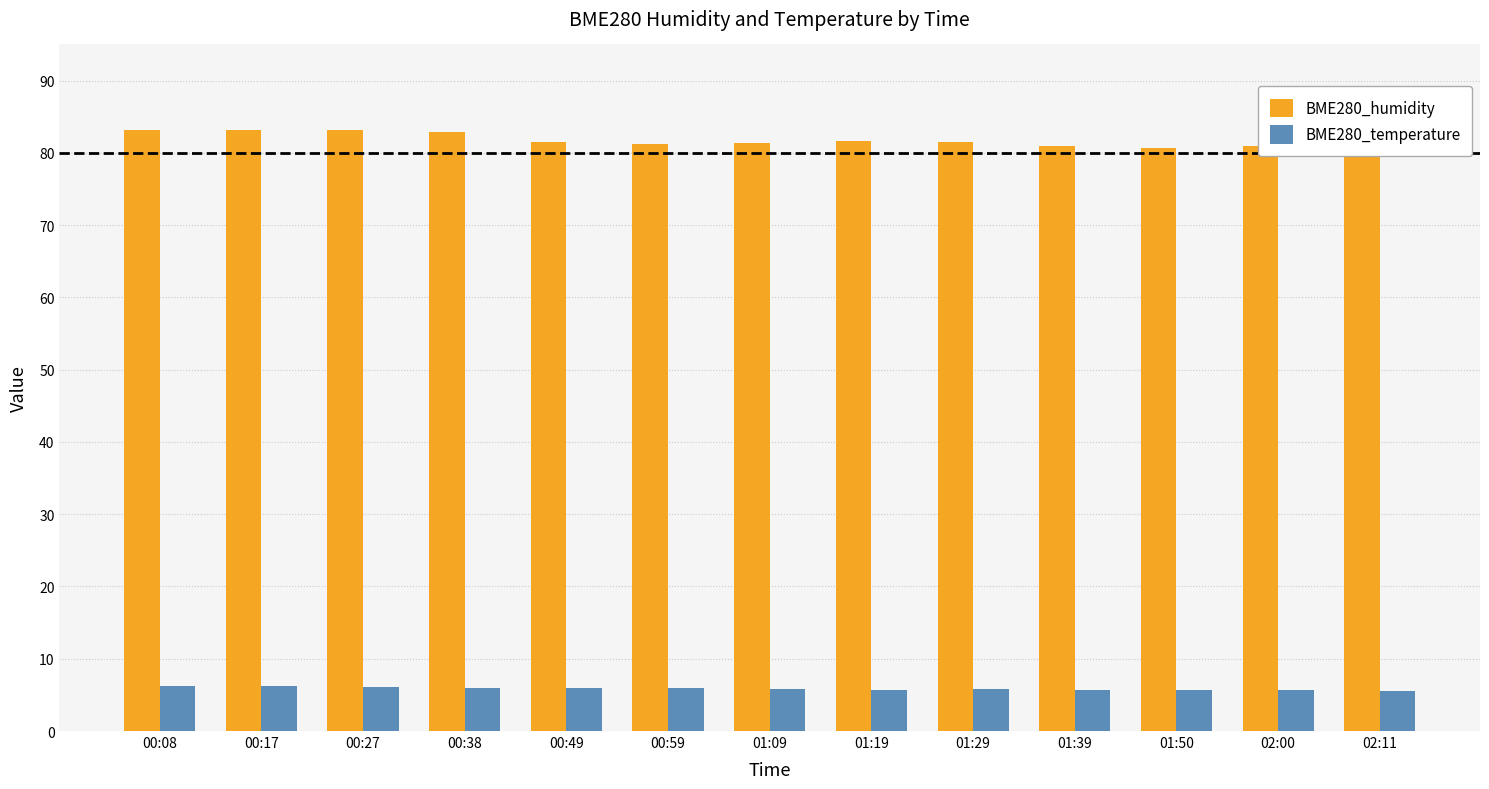

What is the total value across all series at 01:19?

87.3